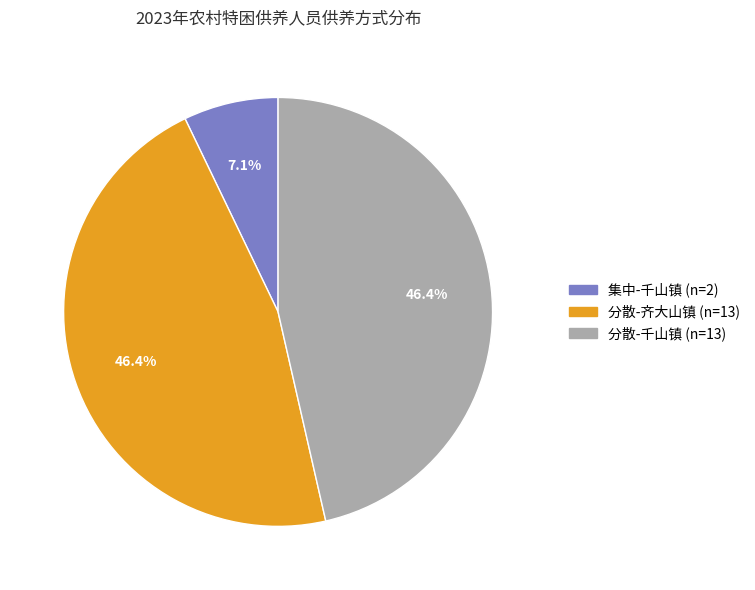

Do 集中-千山镇 and 分散-齐大山镇 together represent more than half of the pie?

Yes